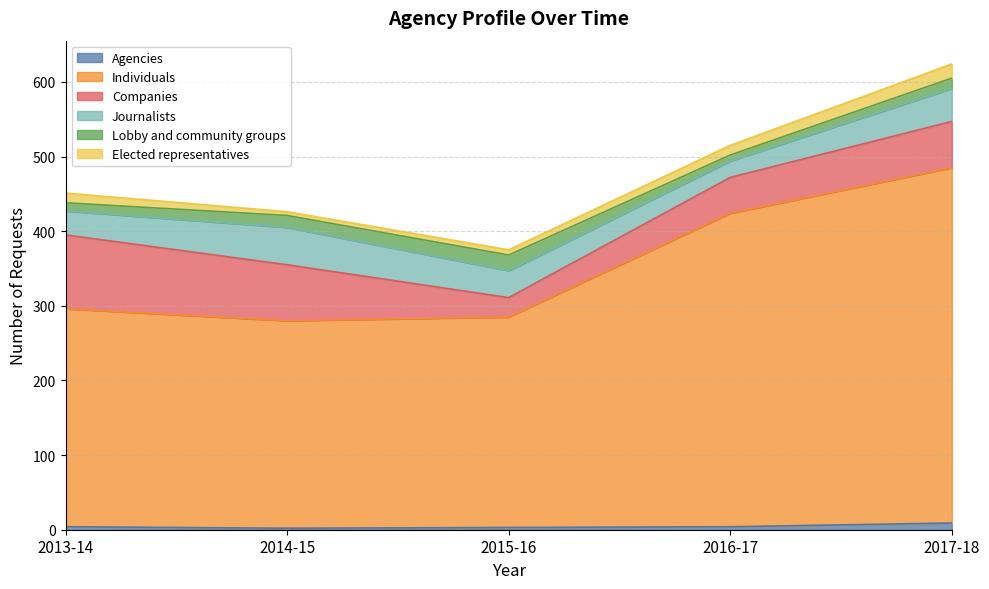

Which series has the largest range (max minus min)?

Individuals